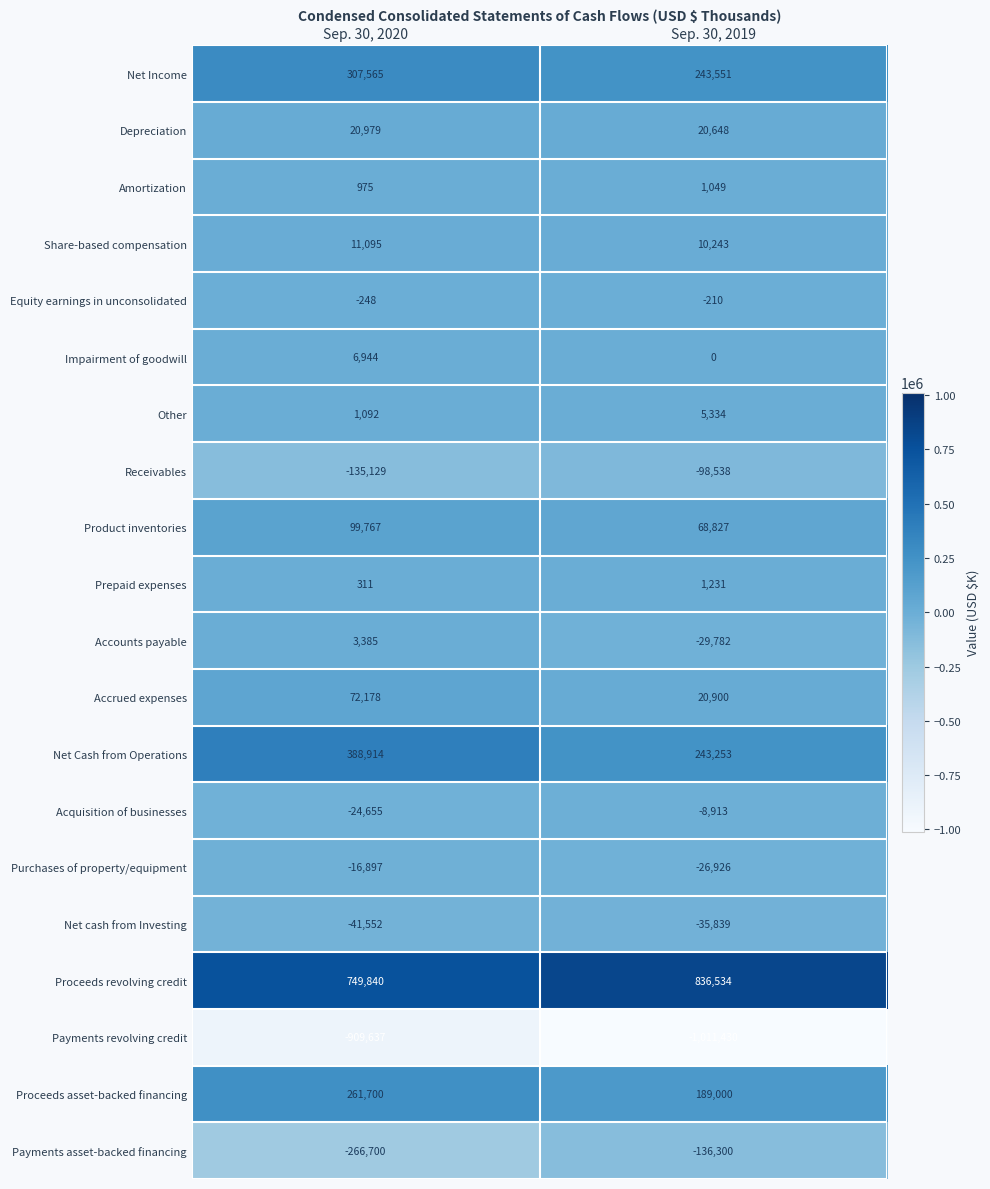

What is the highest value of the Product inventories series?

99767